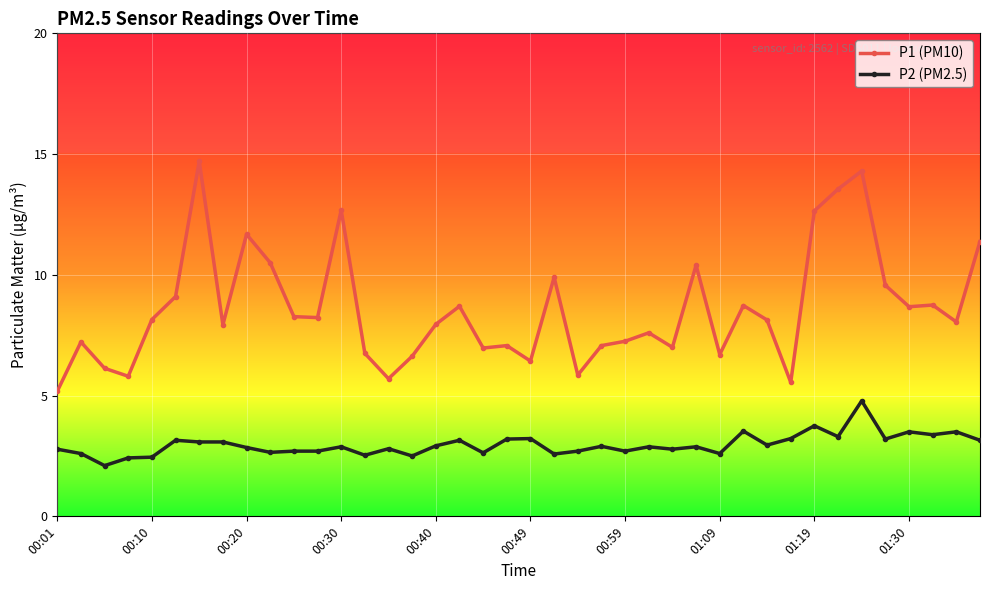

True or false: P1 (PM10) has more than 0 interior local peaks.

True